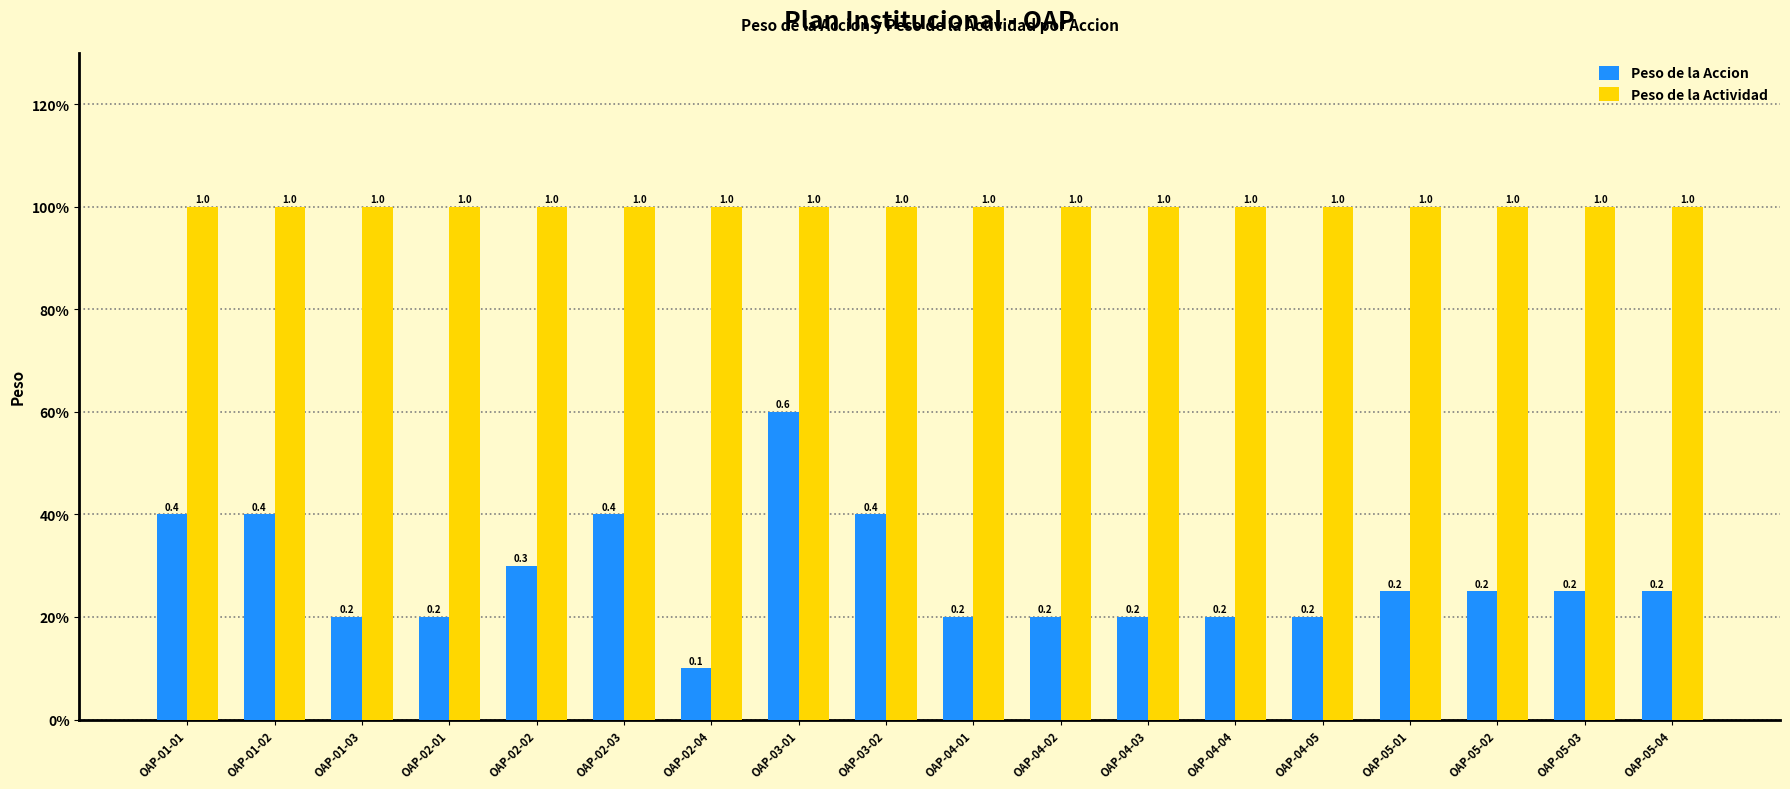

Reading right to left, extract all data points from this chart.

Peso de la Accion: OAP-05-04=0.2	OAP-05-03=0.2	OAP-05-02=0.2	OAP-05-01=0.2	OAP-04-05=0.2	OAP-04-04=0.2	OAP-04-03=0.2	OAP-04-02=0.2	OAP-04-01=0.2	OAP-03-02=0.4	OAP-03-01=0.6	OAP-02-04=0.1	OAP-02-03=0.4	OAP-02-02=0.3	OAP-02-01=0.2	OAP-01-03=0.2	OAP-01-02=0.4	OAP-01-01=0.4
Peso de la Actividad: OAP-05-04=1.0	OAP-05-03=1.0	OAP-05-02=1.0	OAP-05-01=1.0	OAP-04-05=1.0	OAP-04-04=1.0	OAP-04-03=1.0	OAP-04-02=1.0	OAP-04-01=1.0	OAP-03-02=1.0	OAP-03-01=1.0	OAP-02-04=1.0	OAP-02-03=1.0	OAP-02-02=1.0	OAP-02-01=1.0	OAP-01-03=1.0	OAP-01-02=1.0	OAP-01-01=1.0